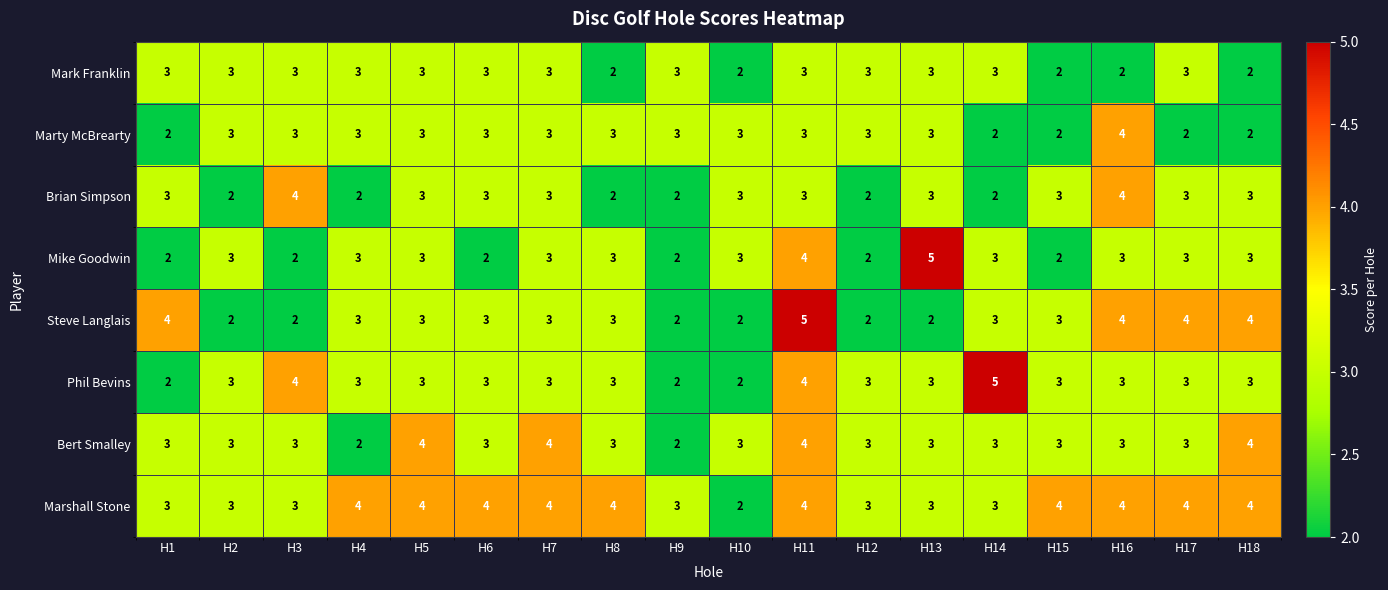

The Marty McBrearty series shows 5 at H6. True or false?

False